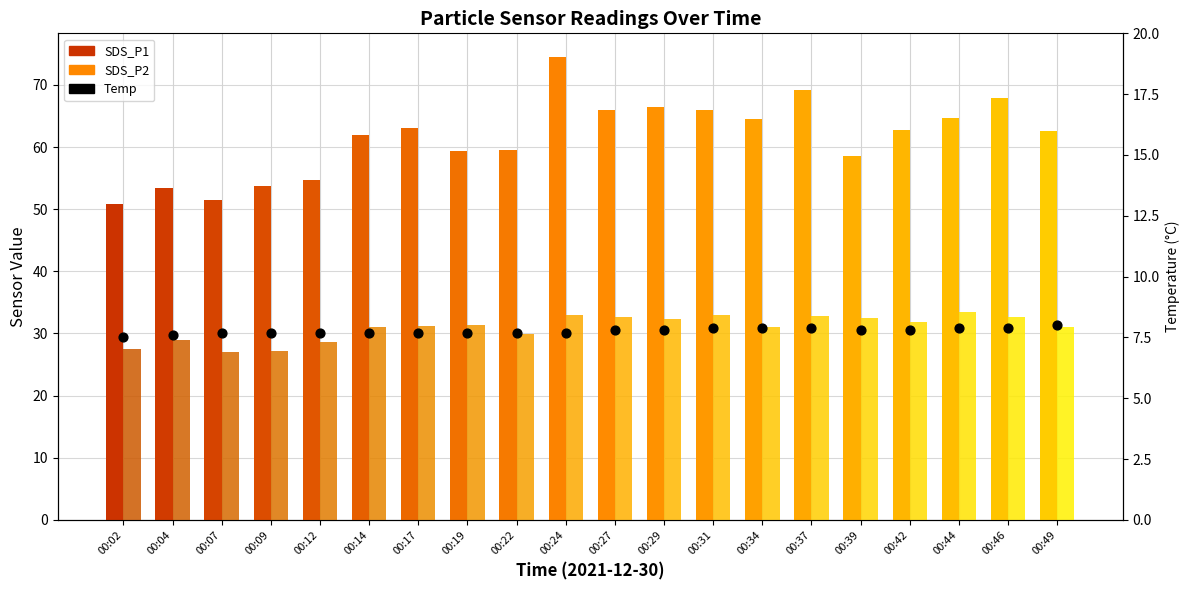

Which series has the largest total across all categories?

SDS_P1